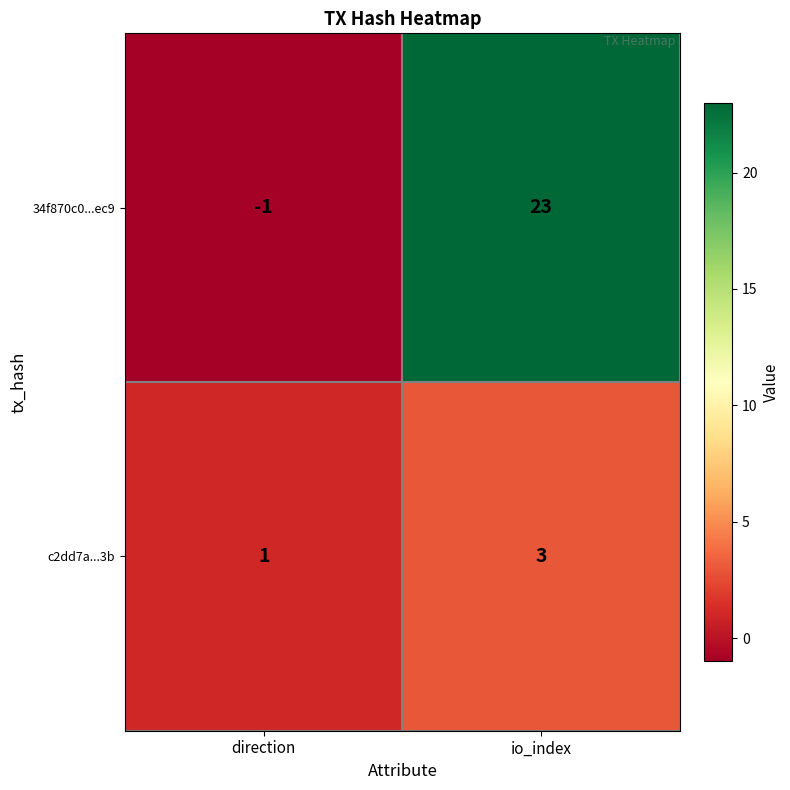

Which series changed the most between direction and io_index?

34f870c0...ec9